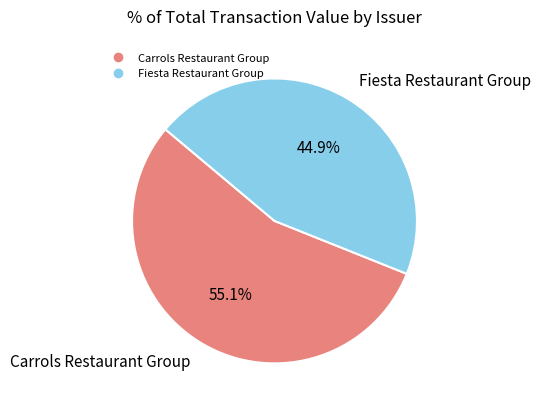

Is there any slice that represents more than half of the pie?

Yes